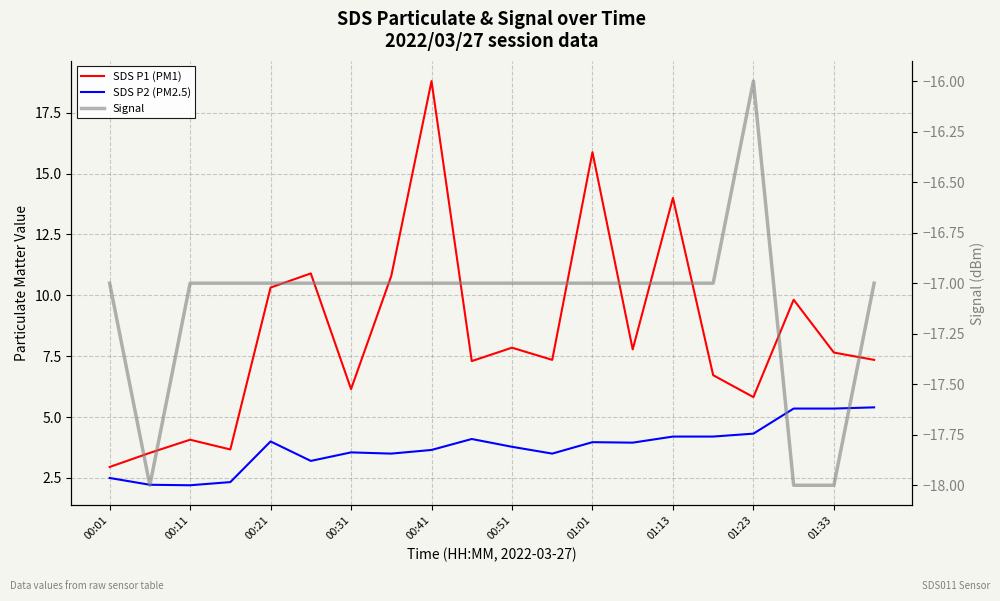

How many lines are shown in the chart?

3